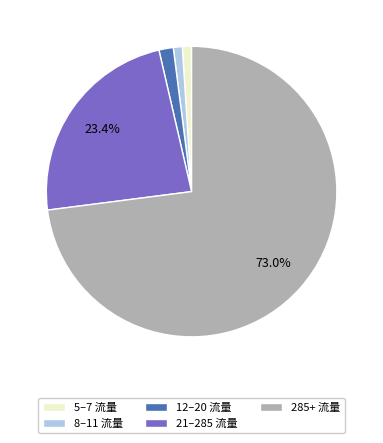

Count the number of slices in the pie.

5